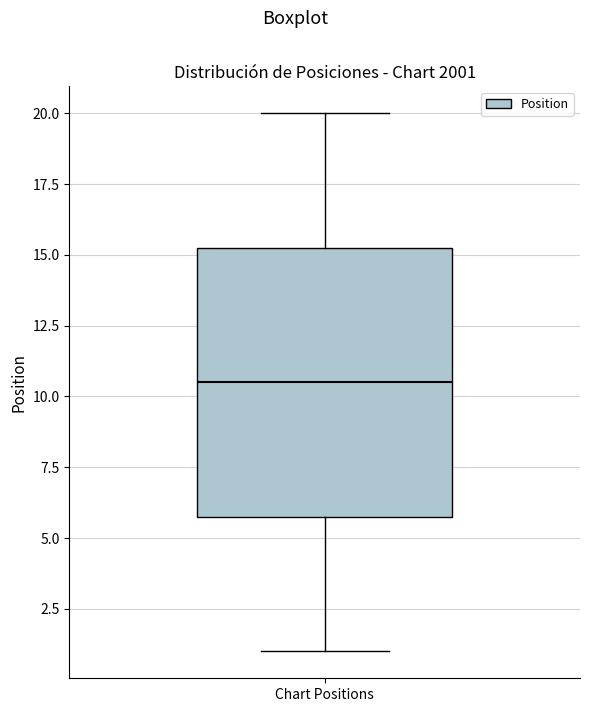

Where does the lower whisker of the box for Chart Positions end on the y-axis? The values are not printed on the chart, so give them approximately, as read against the axis.

1.0